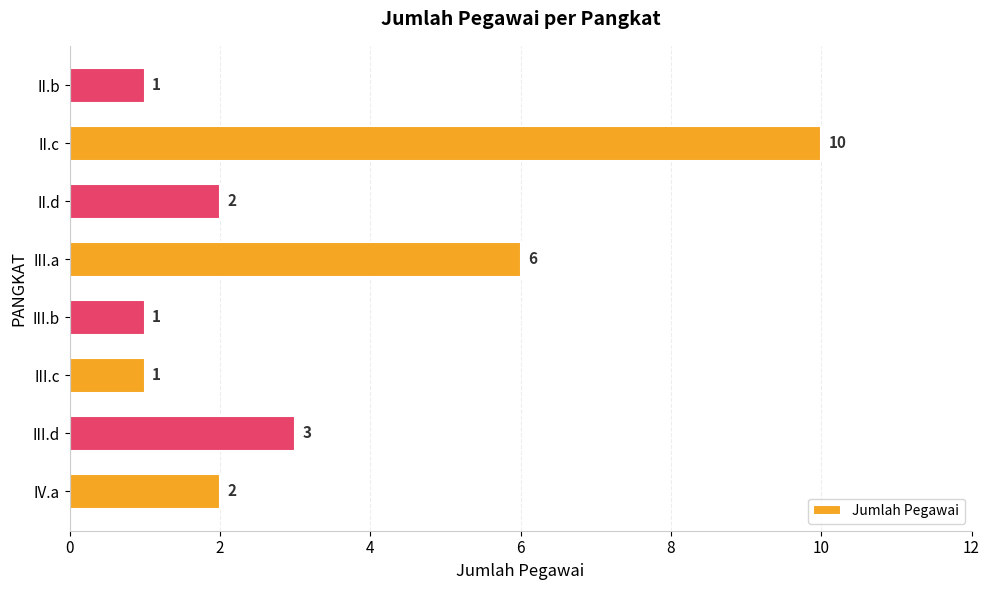

What is the sum of all values?

26